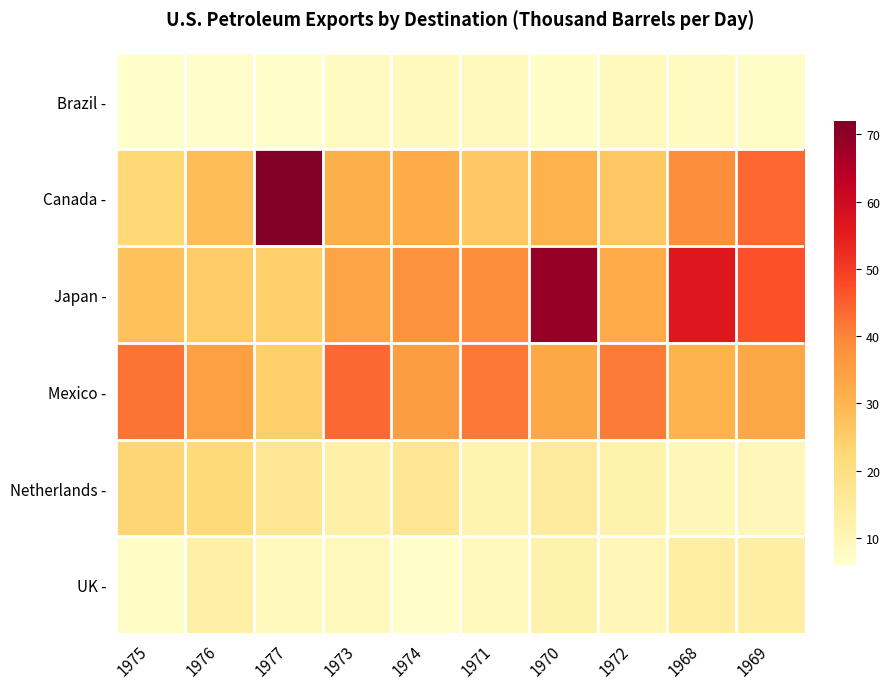

What is the total value across all series at 1968?

157.6